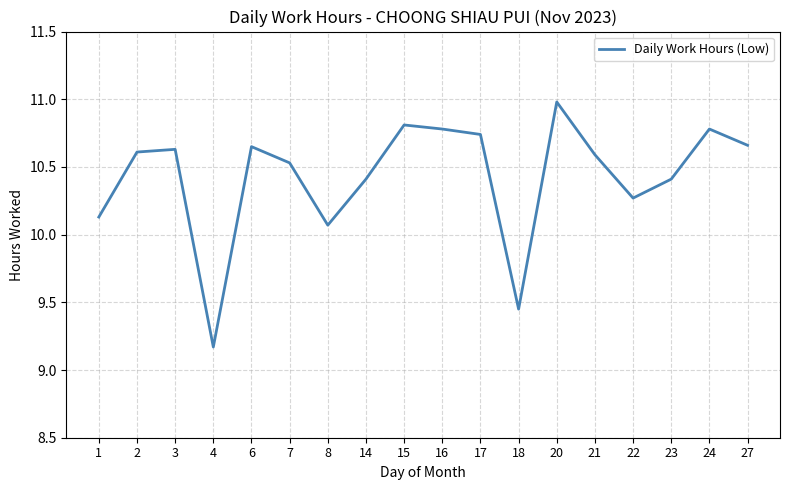

What is the smallest value displayed?

9.2